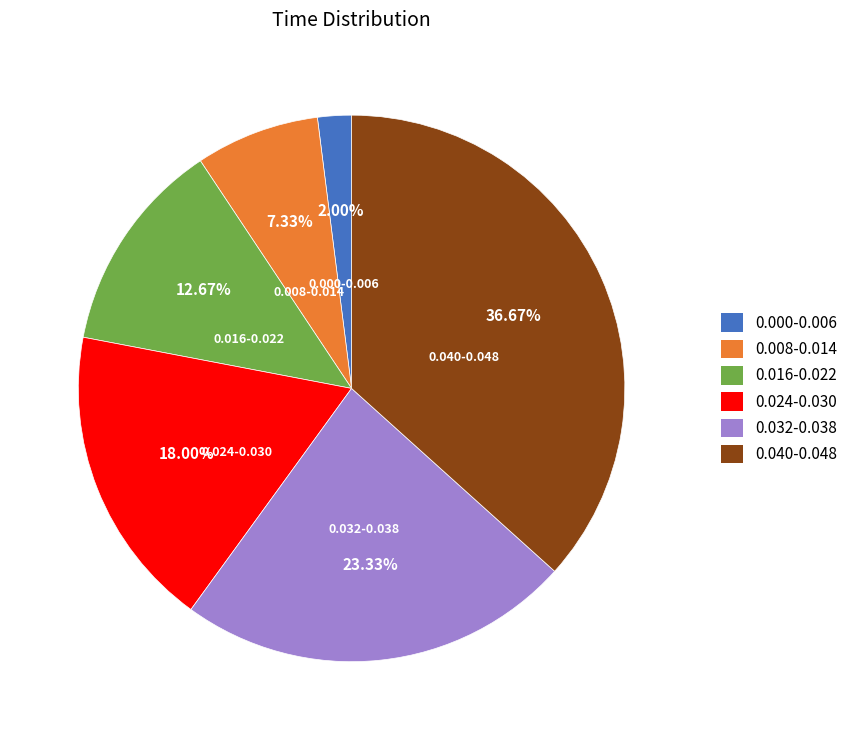

Which slice is the largest?

0.040-0.048